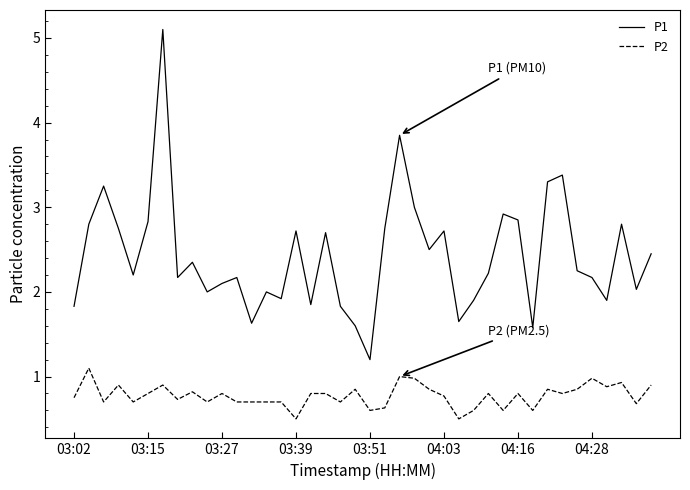

What is the minimum value shown in the chart?

0.5